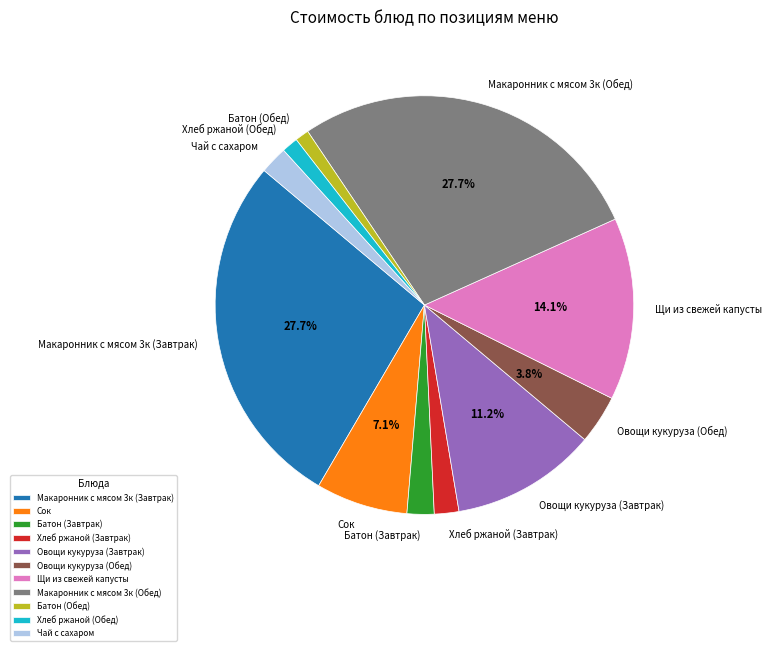

Do Батон (Завтрак) and Овощи кукуруза (Обед) together represent more than half of the pie?

No